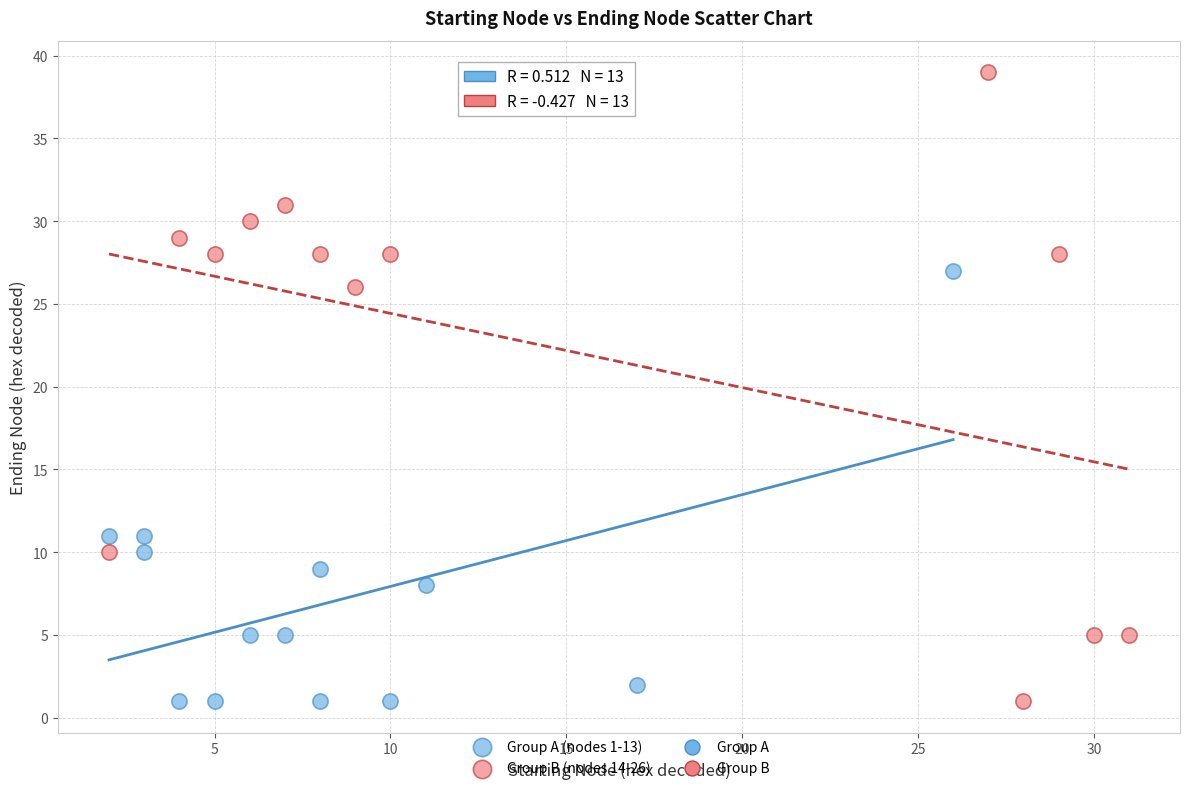

Which series has the widest spread of Y values?

Group B (nodes 14-26)